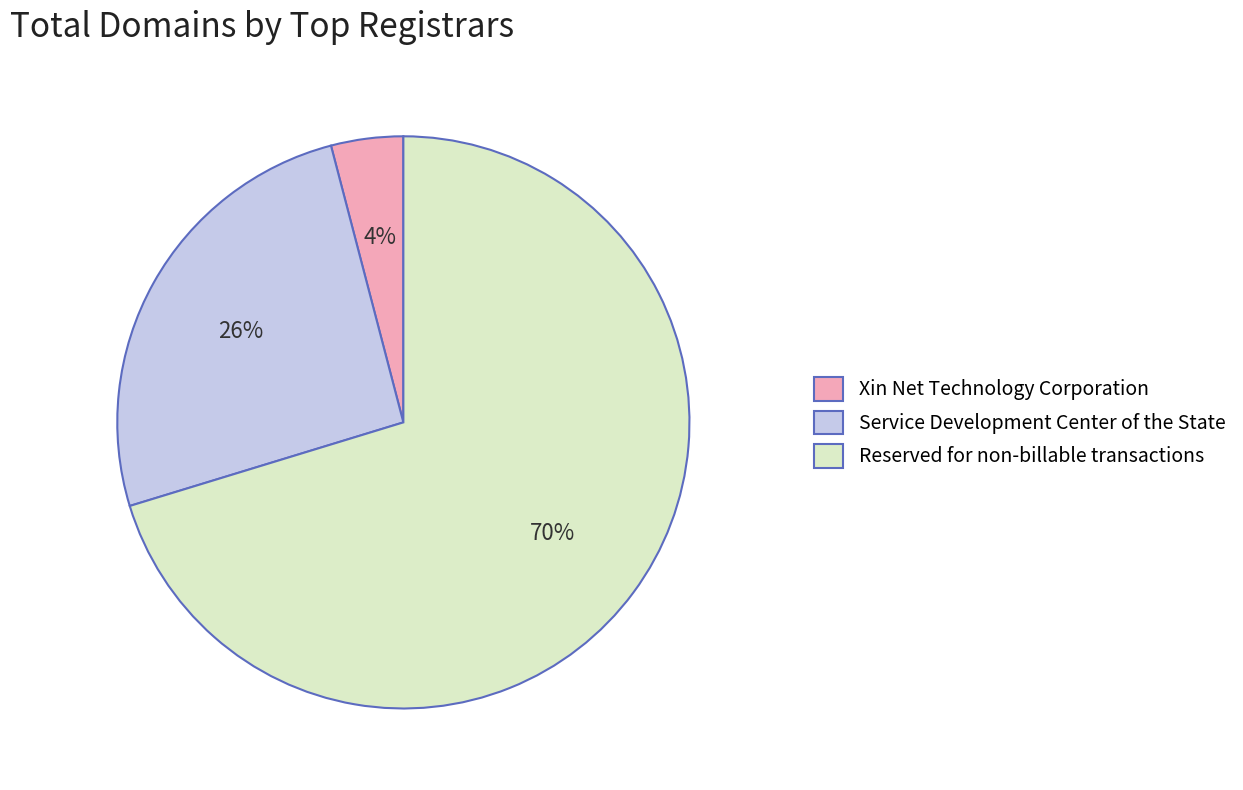

Which has a higher value, Service Development Center of the State or Reserved for non-billable transactions?

Reserved for non-billable transactions